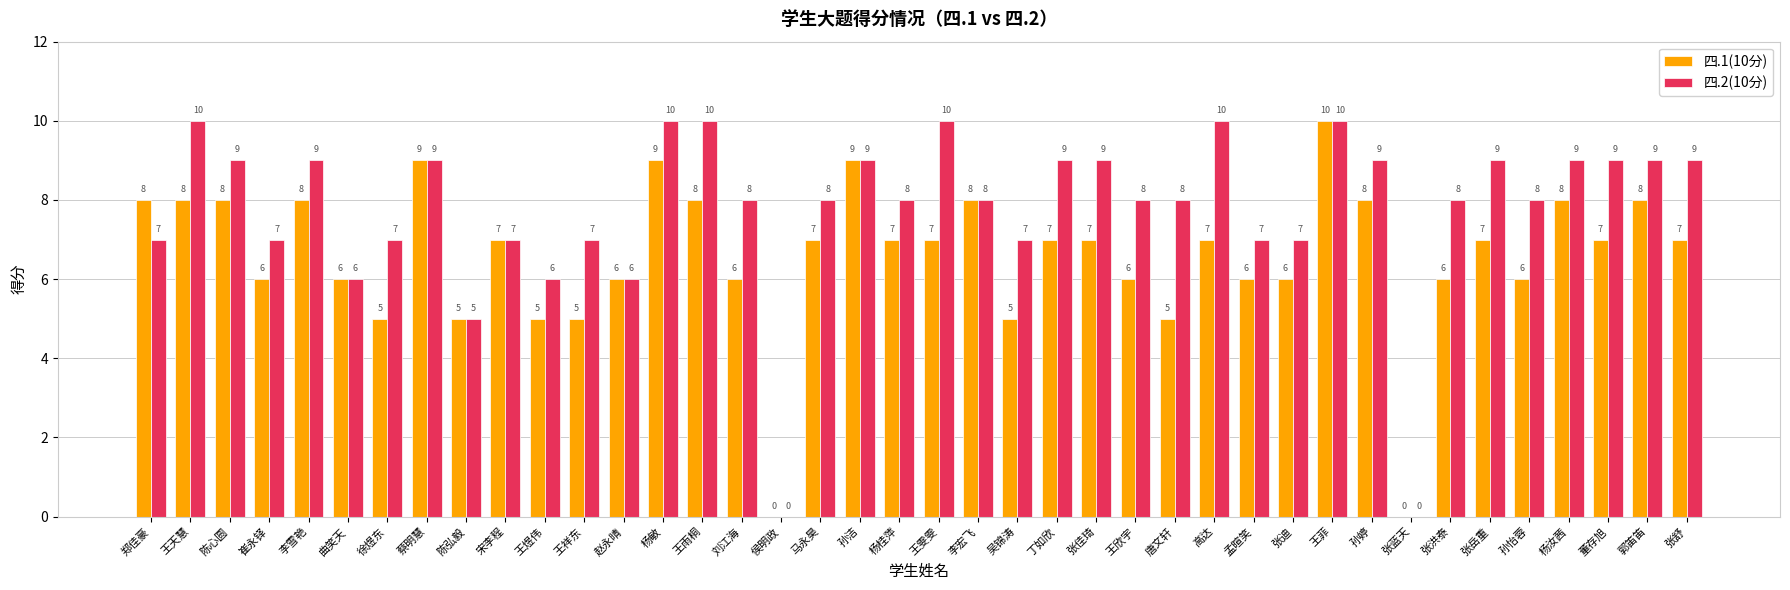

Is the value of 四.1(10分) at 张迪 greater than the value of 四.2(10分) at 徐煜东?

No